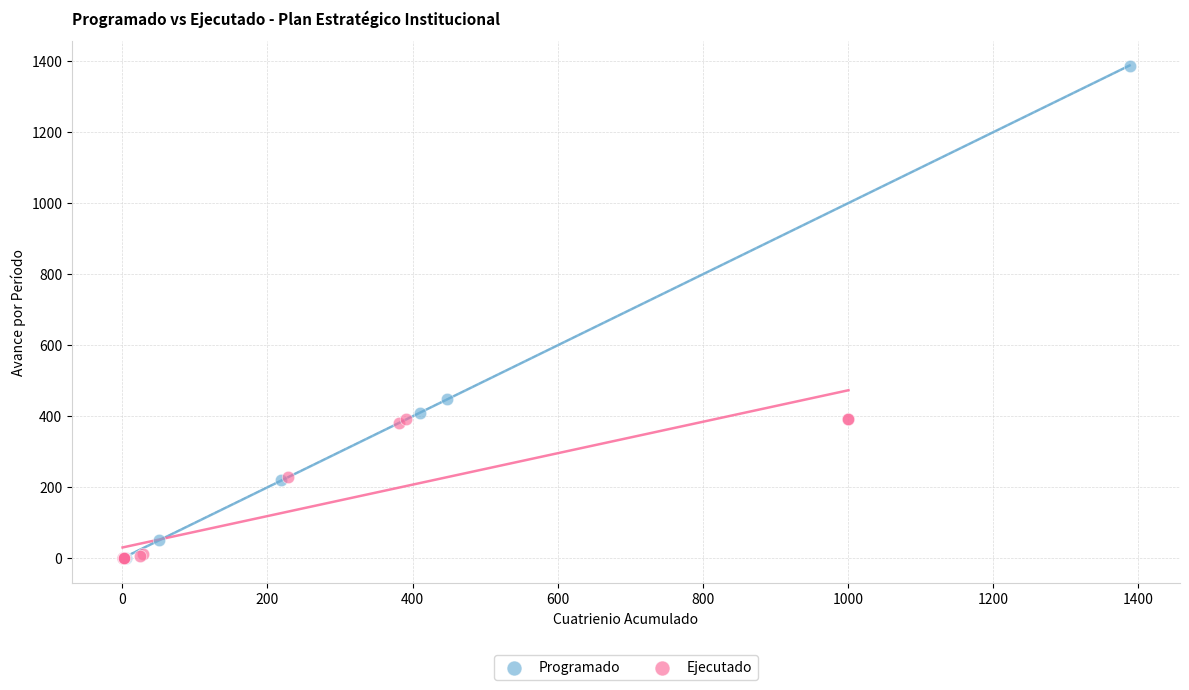

Which series has the largest Y range (max minus min)?

Programado